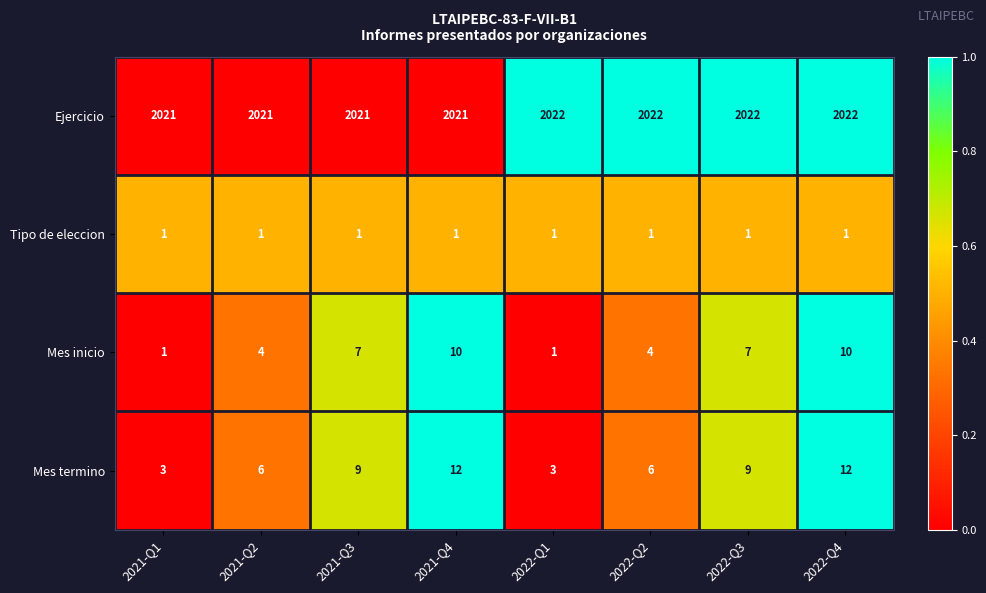

Is it true that Mes termino equals 1 at 2022-Q1?

False